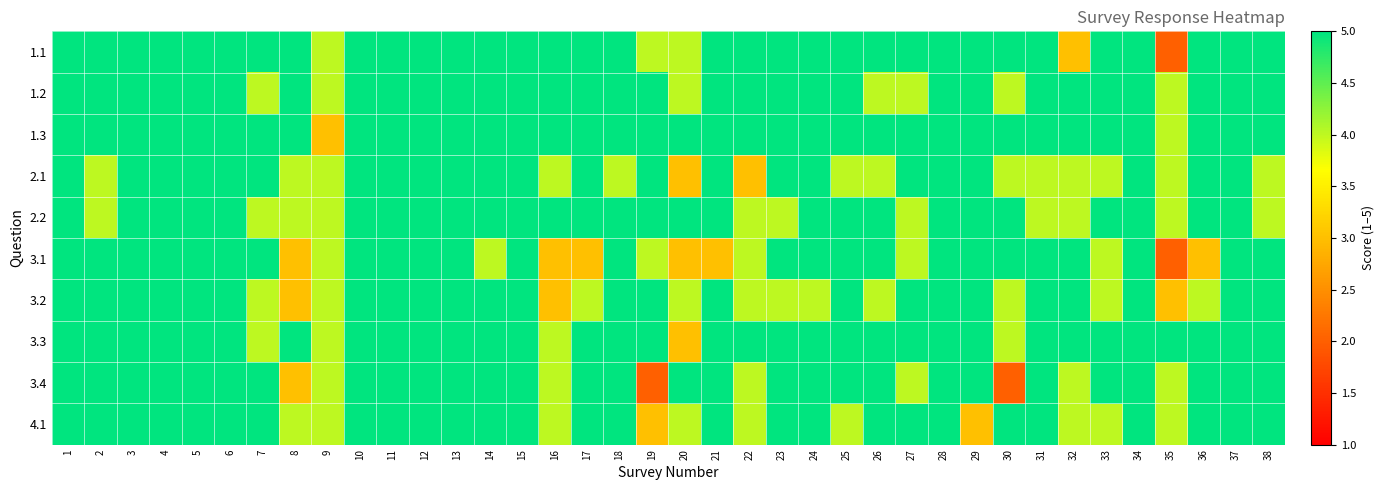

At how many categories does at least one series exceed 2?

38